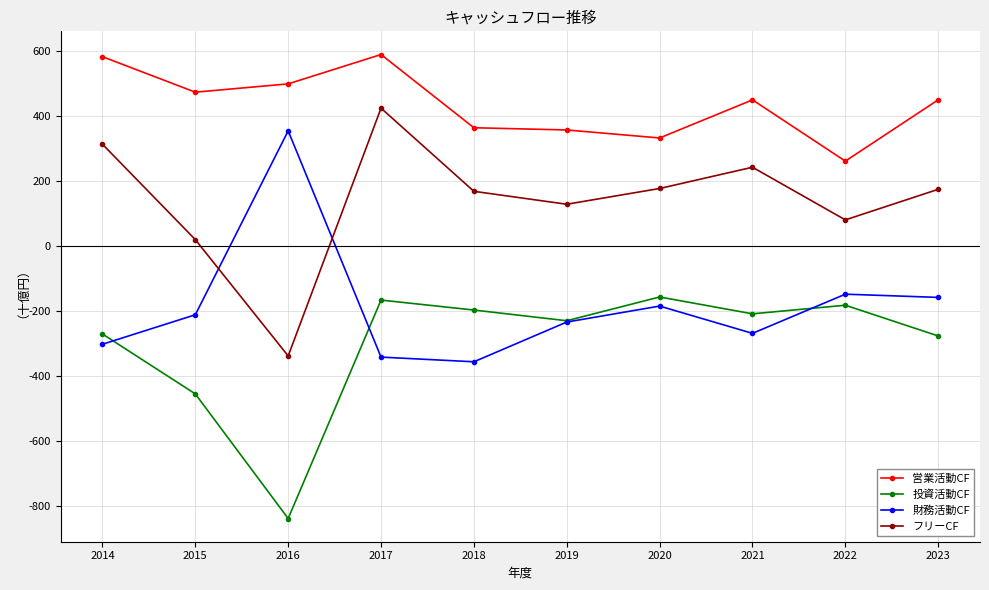

What are all the series names shown in the legend?

営業活動CF, 投資活動CF, 財務活動CF, フリーCF